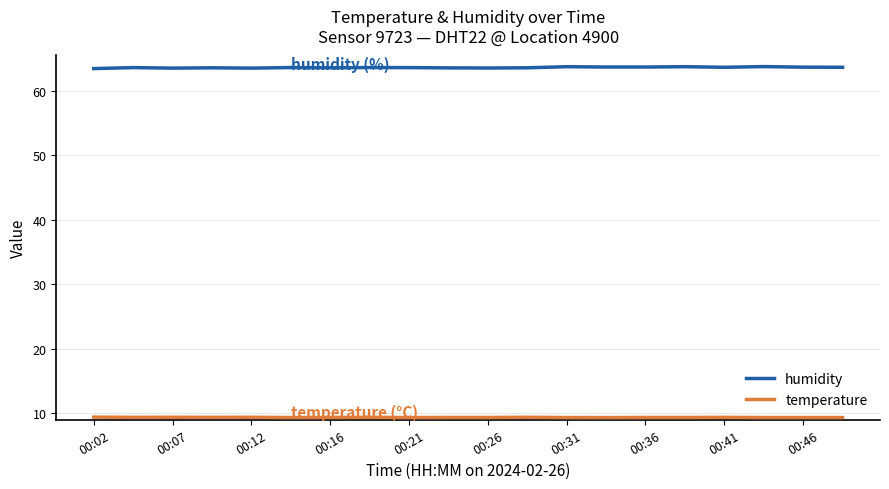

Which series has the widest spread of values?

humidity